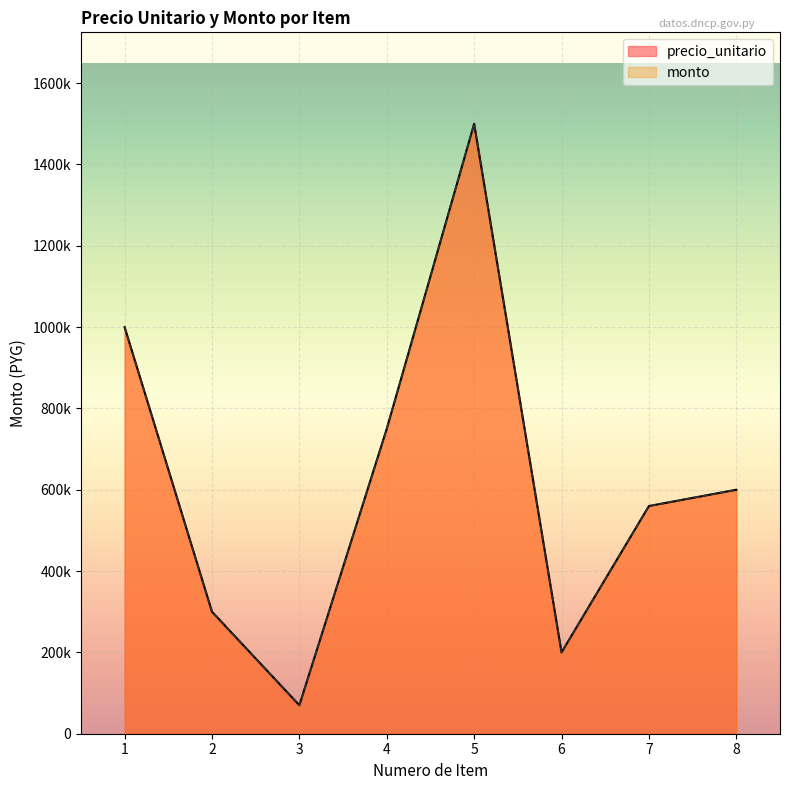

How many lines are shown in the chart?

2